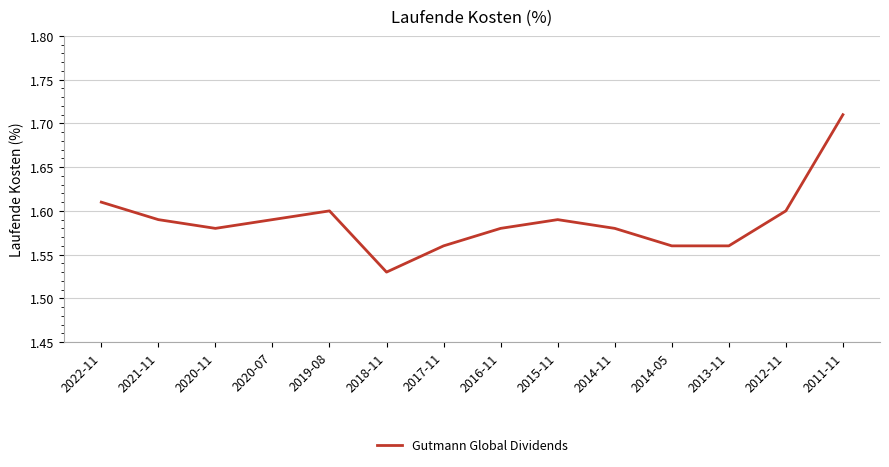

Count the values in the range 1 to 2.

14